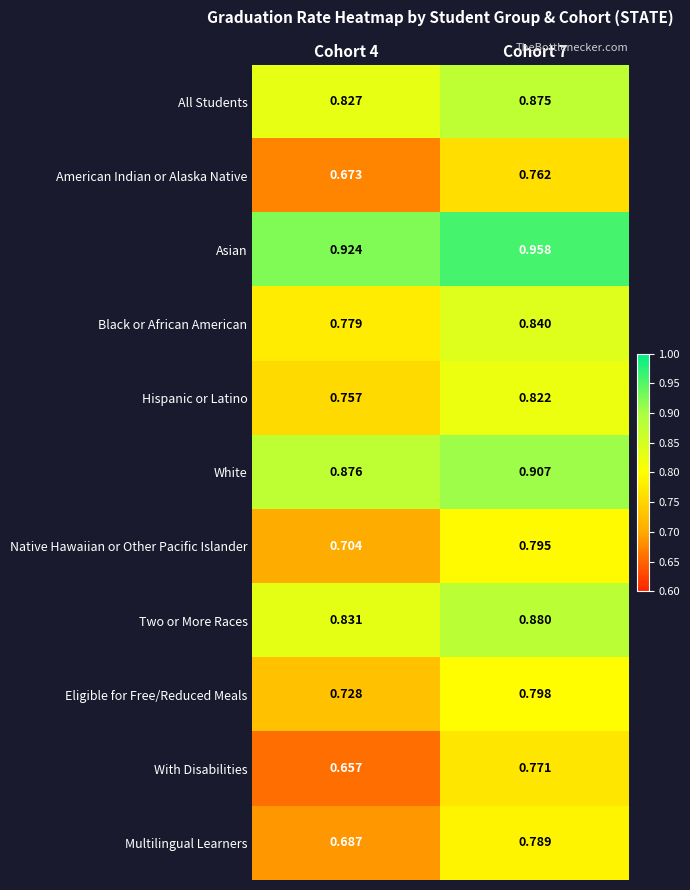

At Cohort 4, list the series in order from largest to smallest.

Asian, White, Two or More Races, All Students, Black or African American, Hispanic or Latino, Eligible for Free/Reduced Meals, Native Hawaiian or Other Pacific Islander, Multilingual Learners, American Indian or Alaska Native, With Disabilities